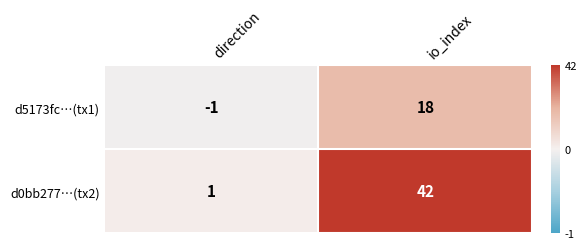

Count the number of data series in this chart.

2